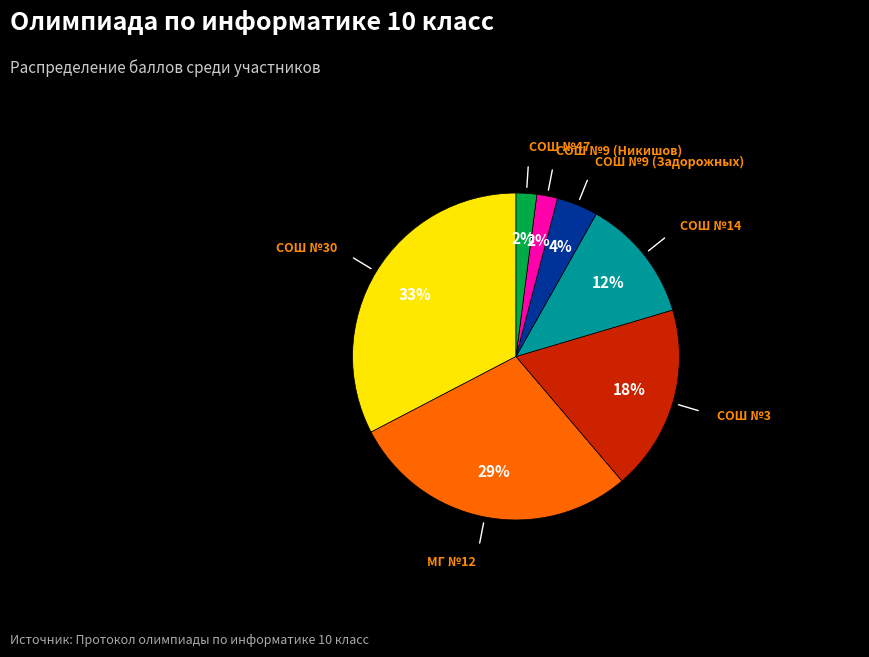

Is there a majority slice in this chart?

No